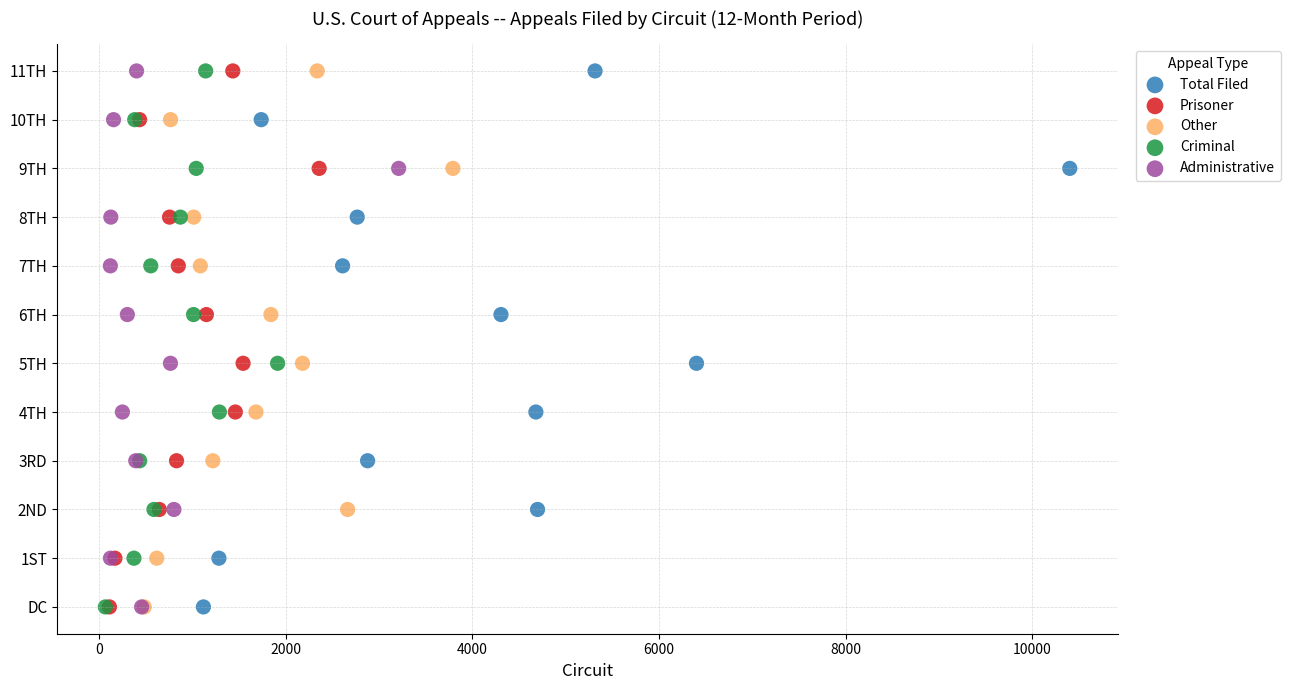

What are all the series names shown in the legend?

Total Filed, Prisoner, Other, Criminal, Administrative